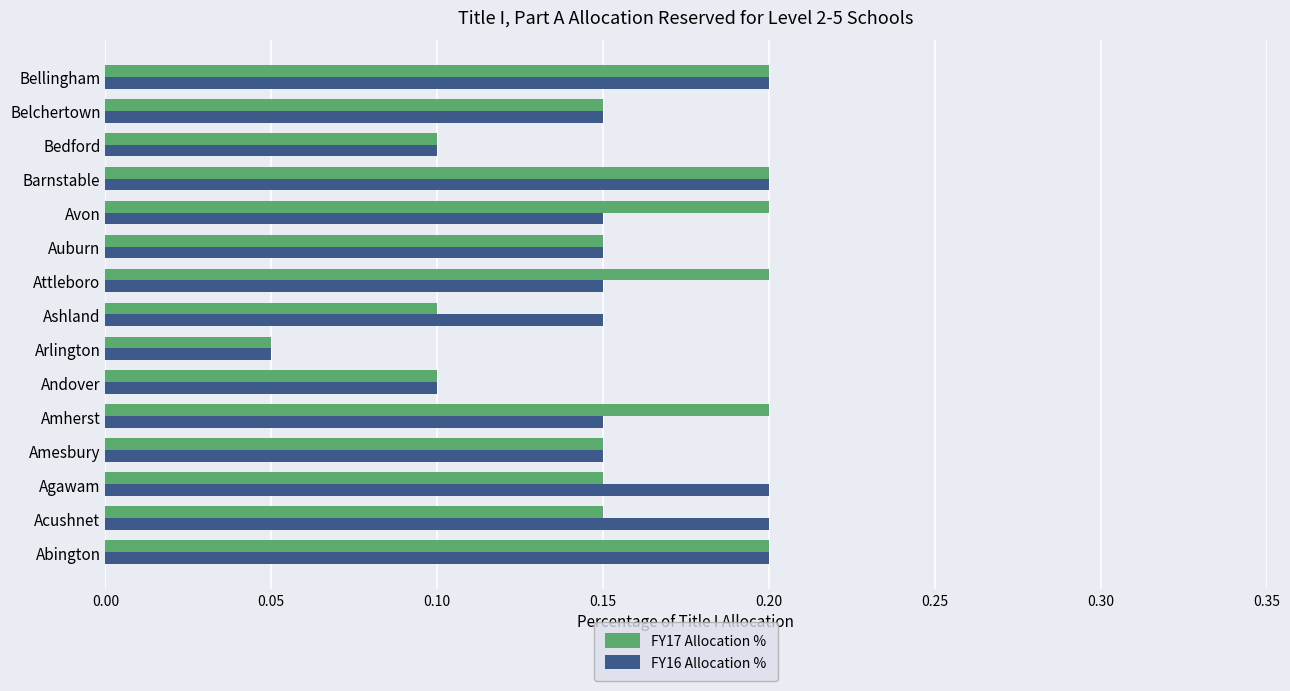

What is the sum of the FY16 Allocation % values at Acushnet and Bellingham?

0.4